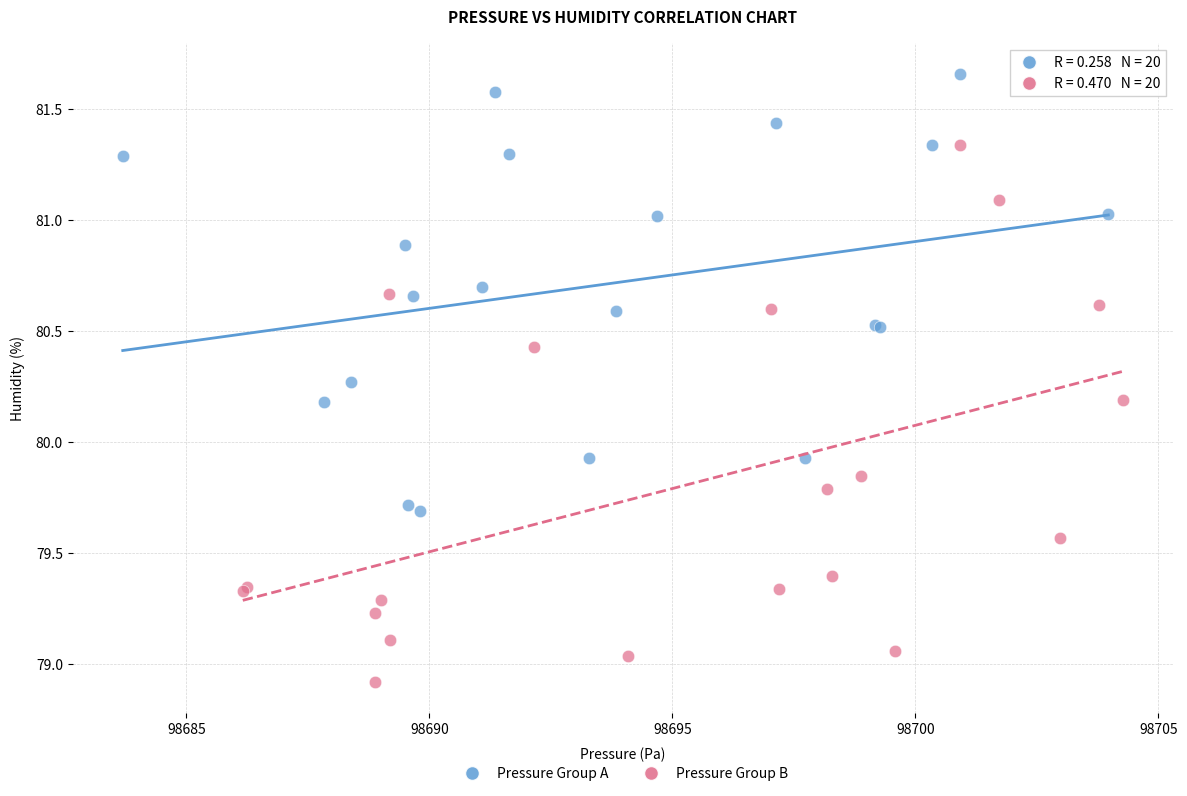

Which series contains the highest Y value?

Pressure Group A